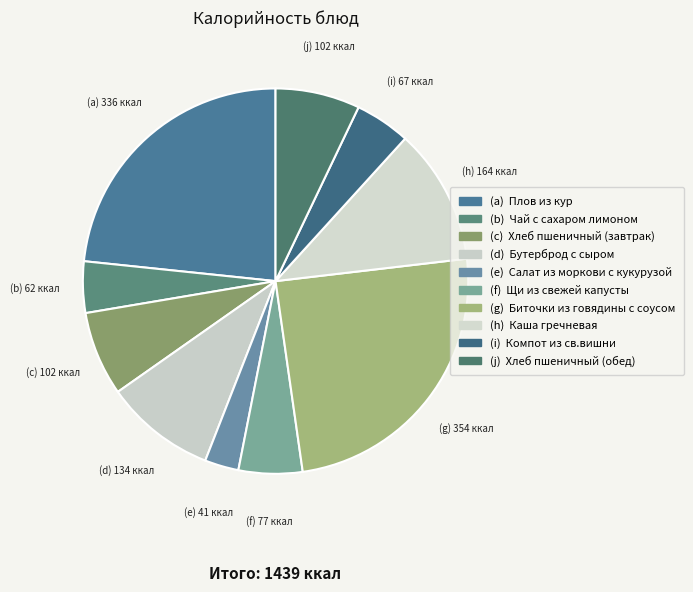

To the nearest percent, what is the average slice percentage?

10%